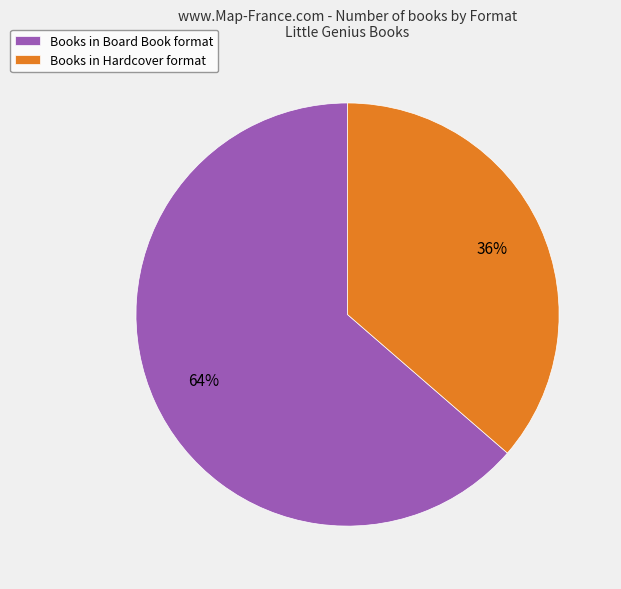

To the nearest percent, what is the average slice percentage?

50%